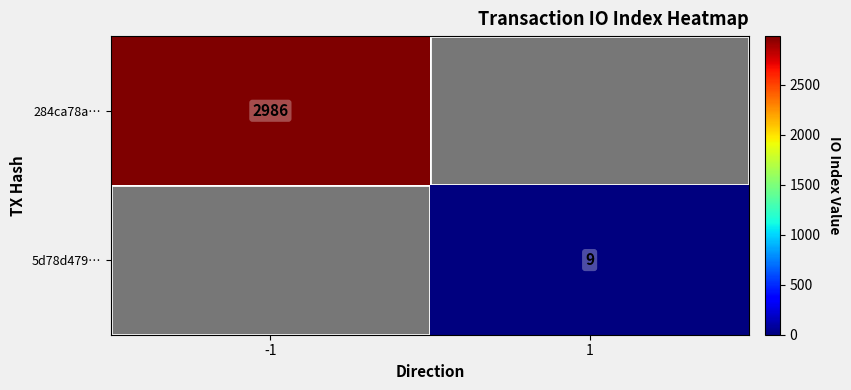

True or false: 284ca78a… has a value of 2986 at -1.

True